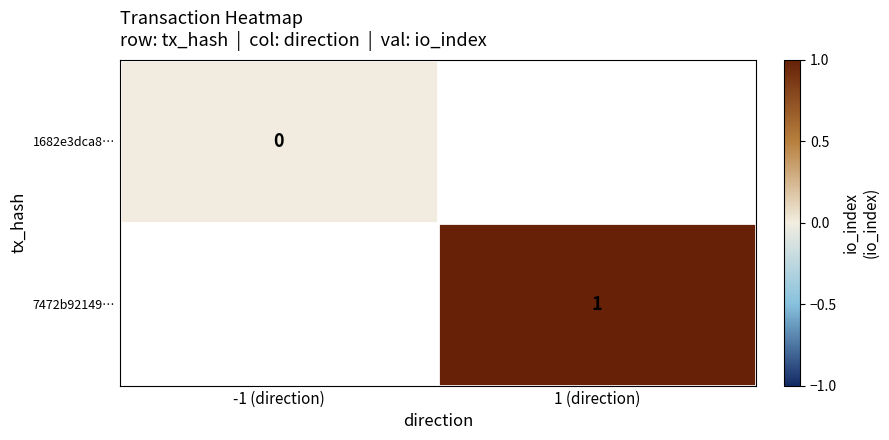

The value of 7472b92149… at 1 (direction) is 1. True or false?

True